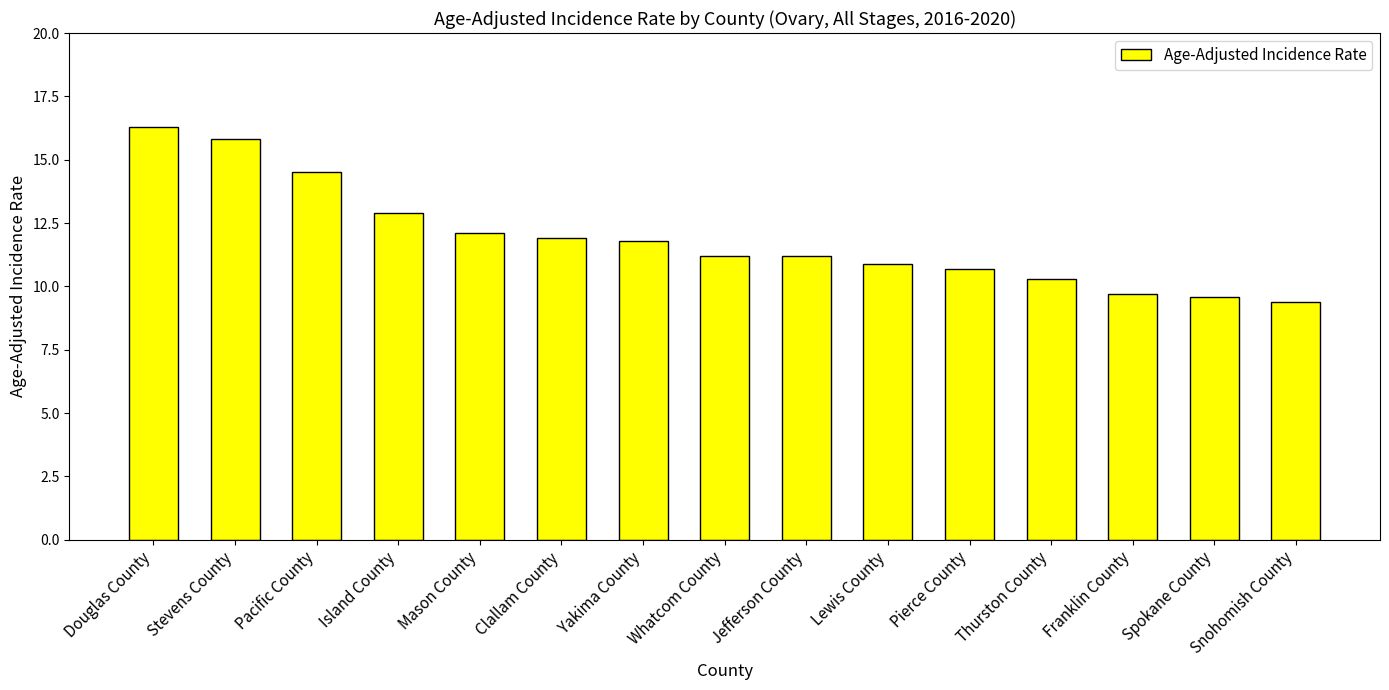

What position from the left is Douglas County?

1